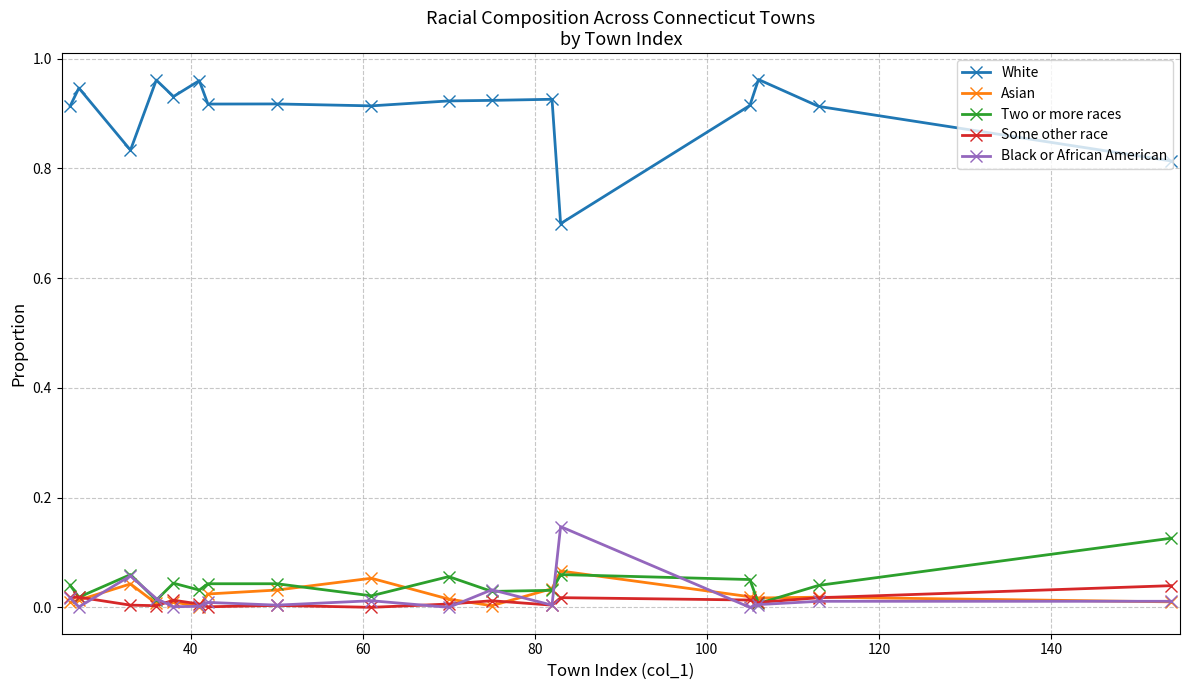

Which series has the widest spread of values?

White